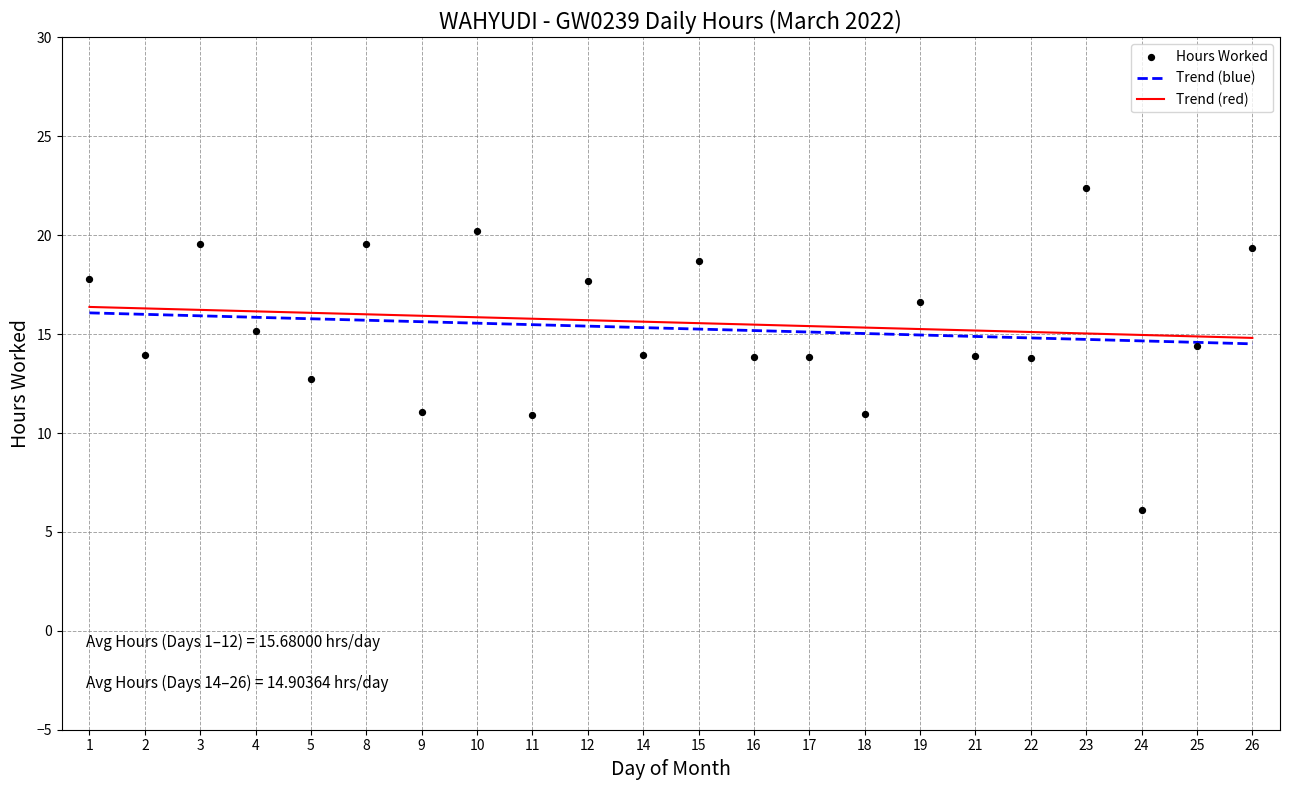

What is the change in value from 3 to 16?

-5.7